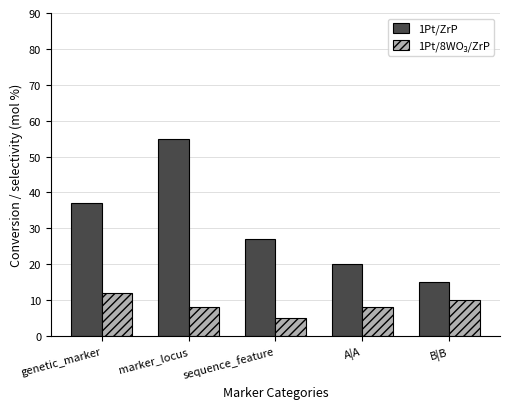

At which label does 1Pt/ZrP first exceed 27?

genetic_marker